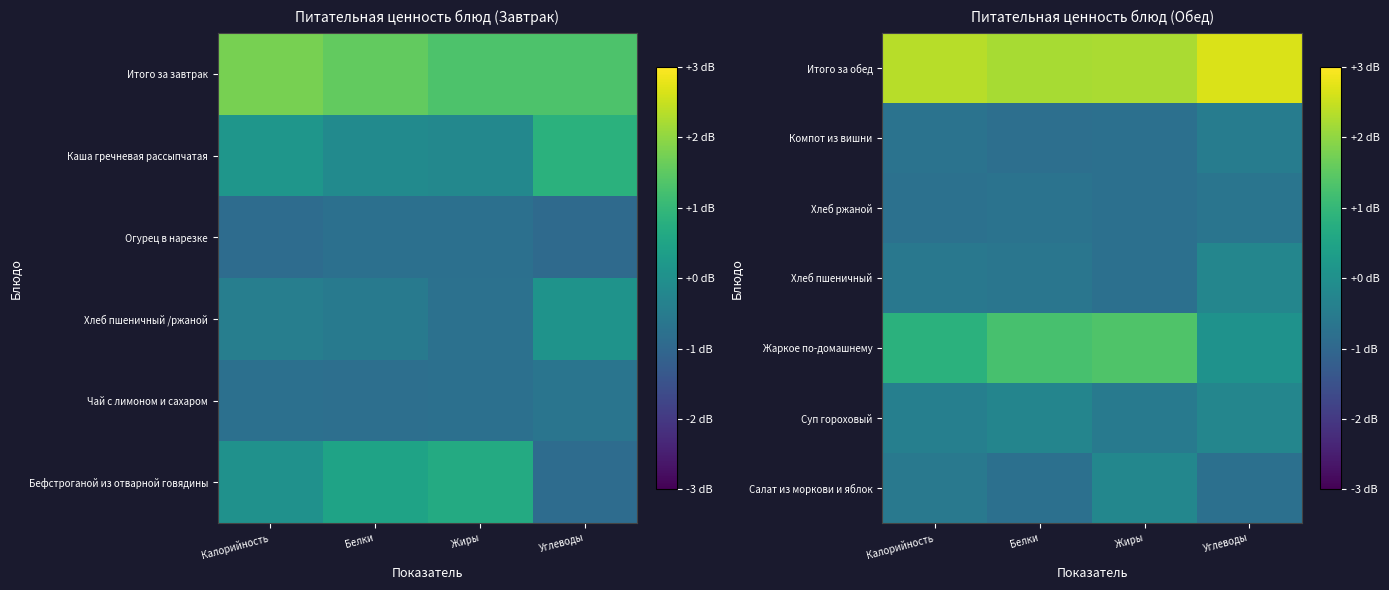

What value does the Хлеб ржаной series have at Калорийность?

-0.8